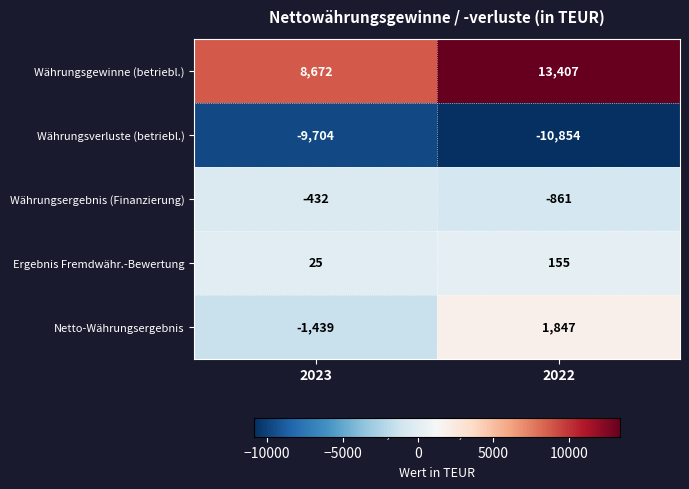

Which category has the highest value across all series?

2022